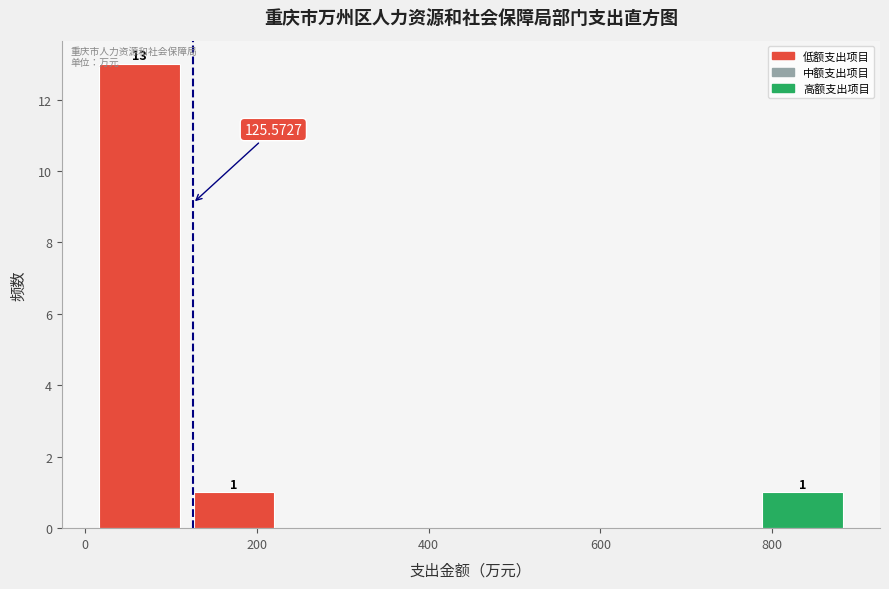

Over which range of the x-axis is the bar tallest?

0 to 120